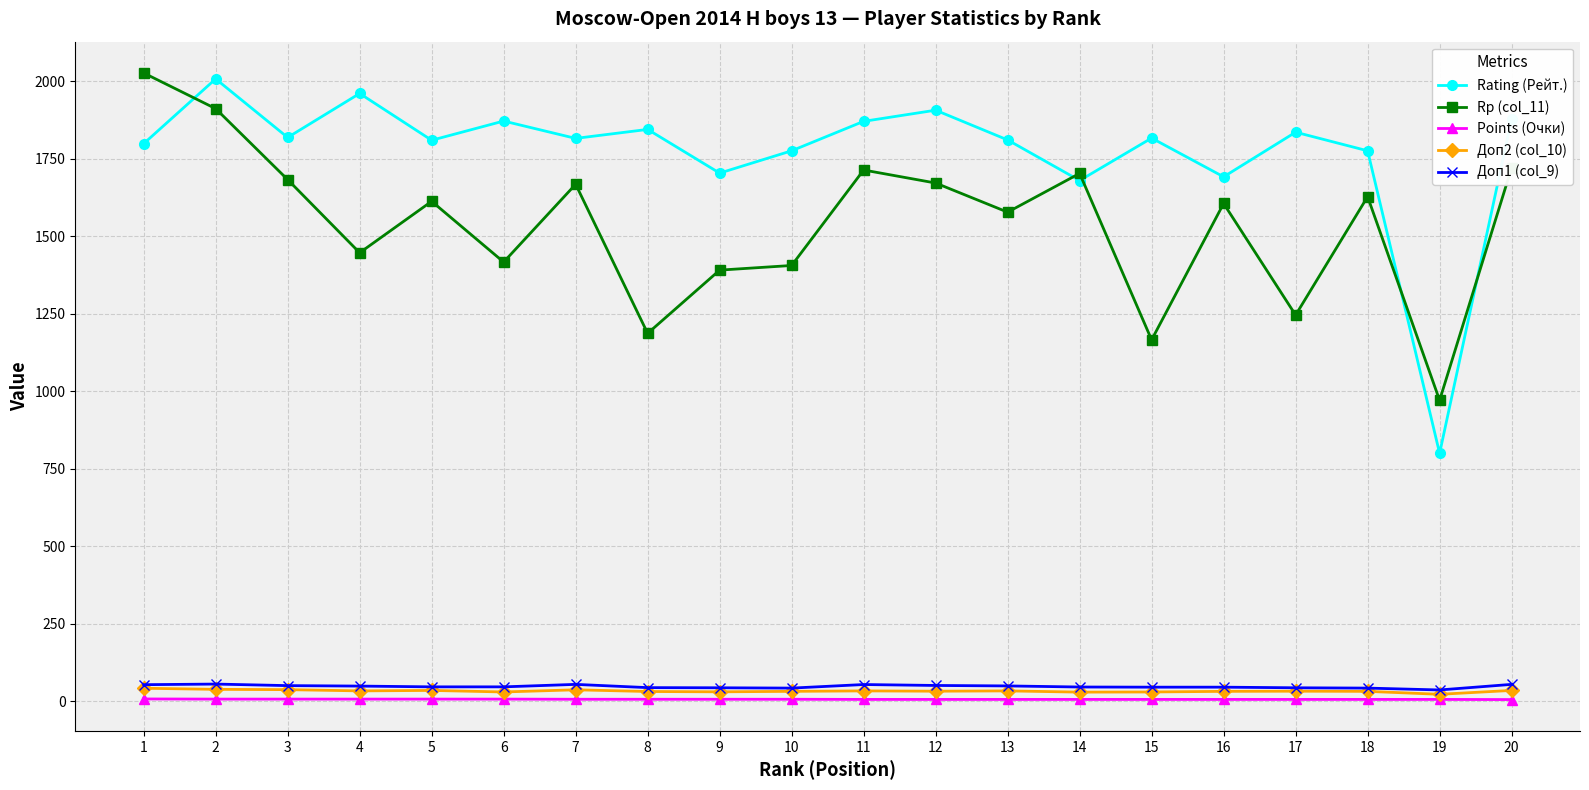

What is the total value across all series at 2?

4021.0